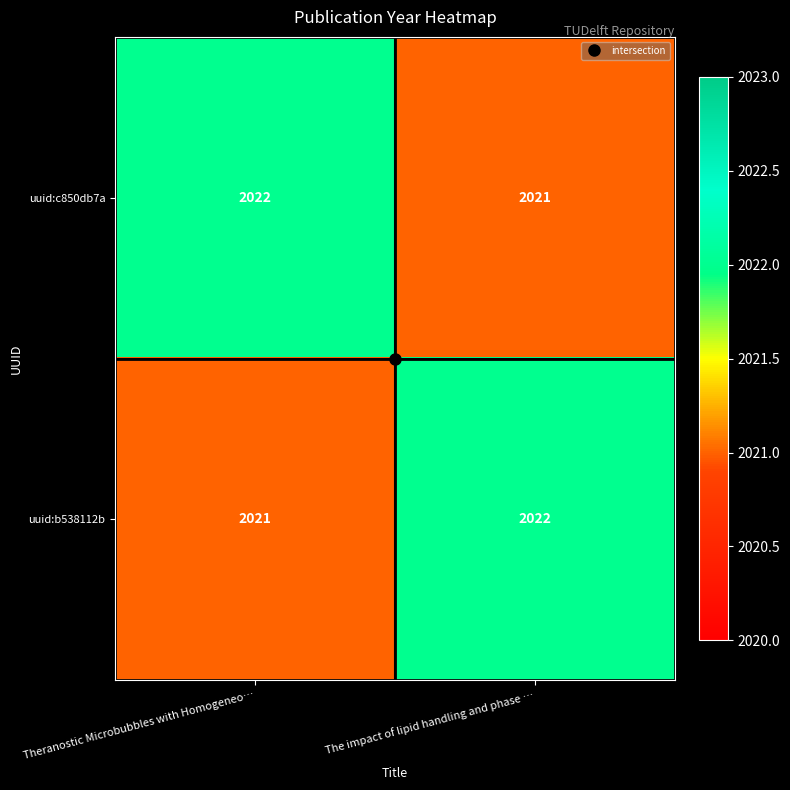

At which label does uuid:b538112b reach its minimum?

Theranostic Microbubbles with Homogeneo…